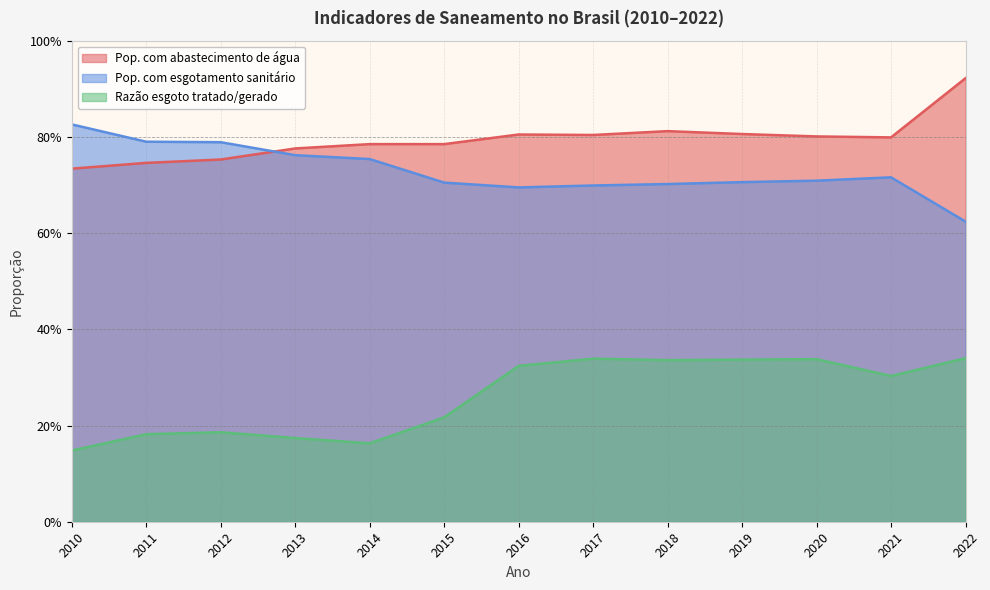

Between 2015 and 2021, which is larger?

2021